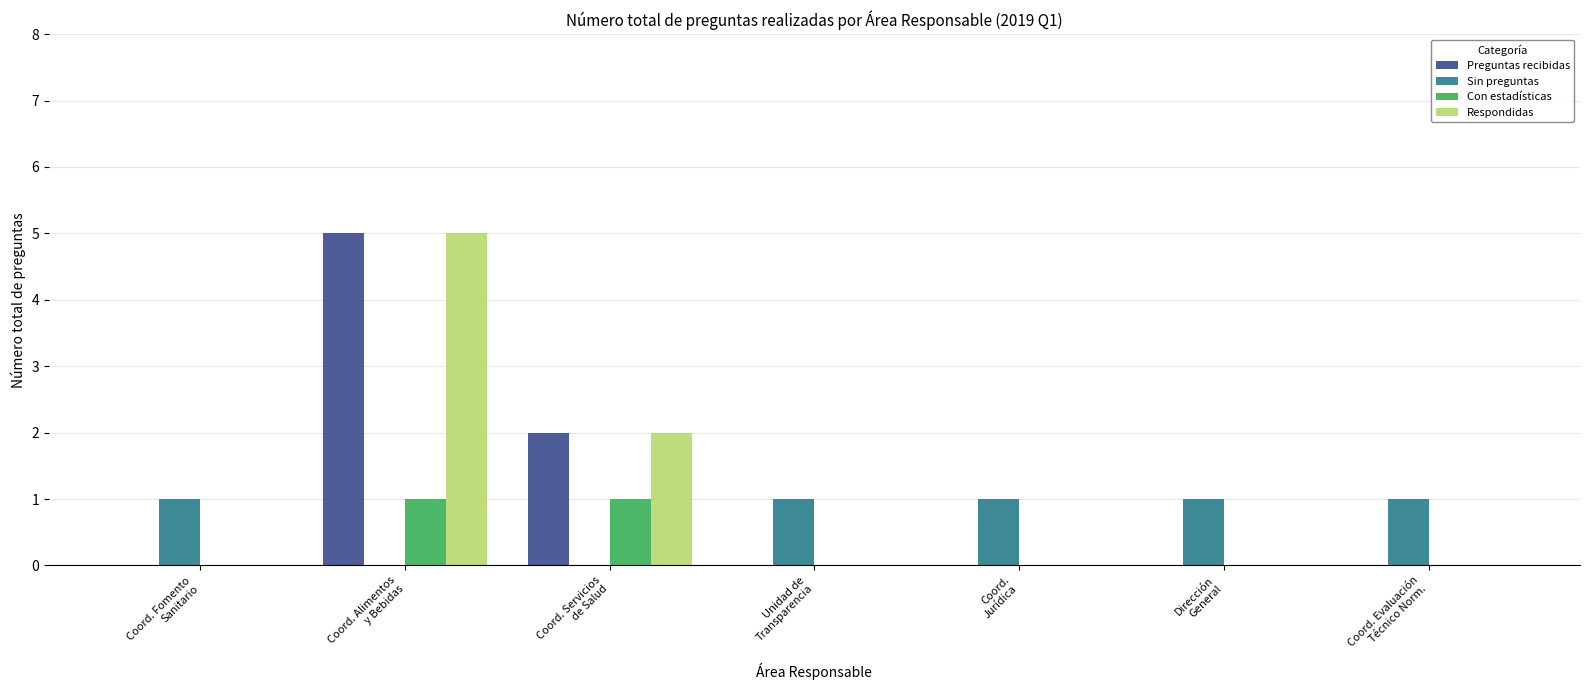

What is the maximum value for Respondidas?

5